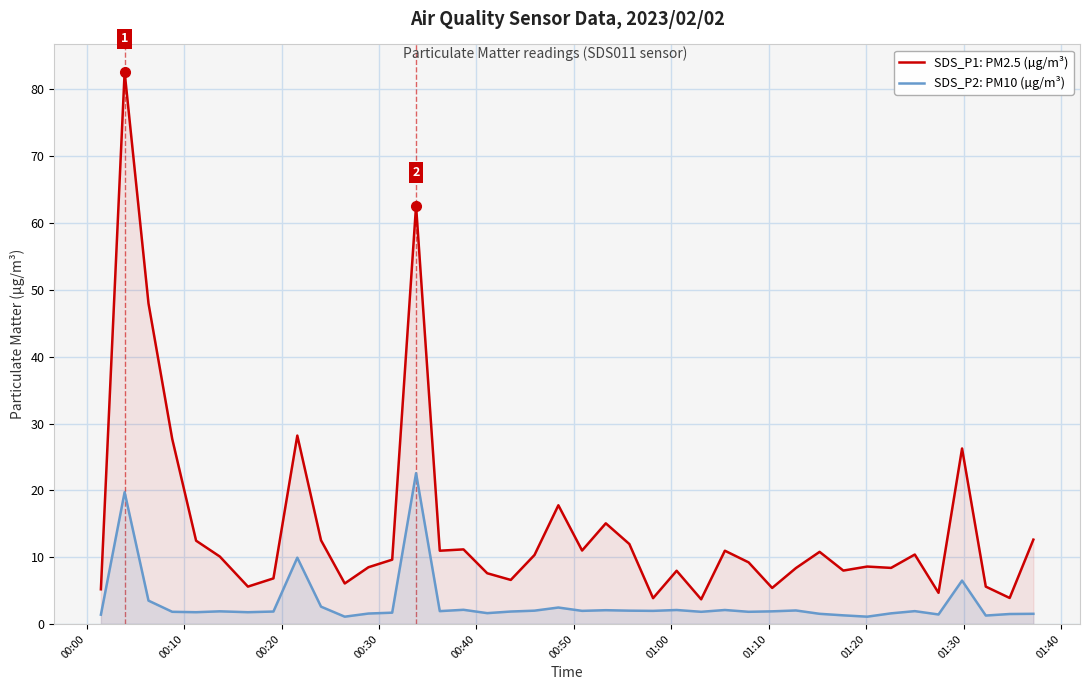

Which series has the largest total across all categories?

SDS_P1: PM2.5 (µg/m³)